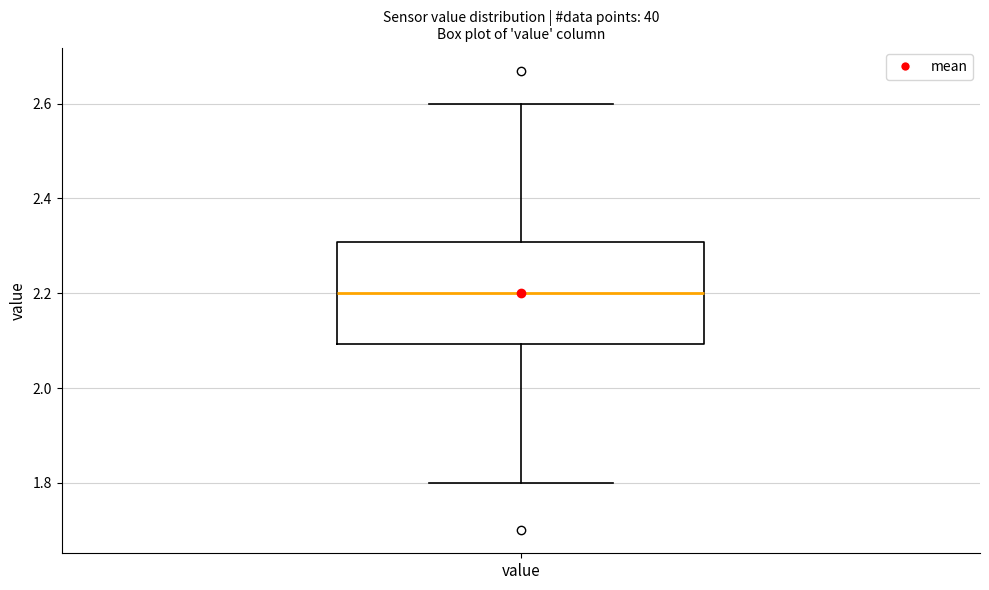

Transcribe this box plot: give where the median line is, the range the box spans, and where the two whiskers end, as read against the y-axis. The values are not printed on the chart, so give them approximately, as read against the axis.

median 2.2, box 2.1 to 2.3, whiskers 1.8 to 2.6